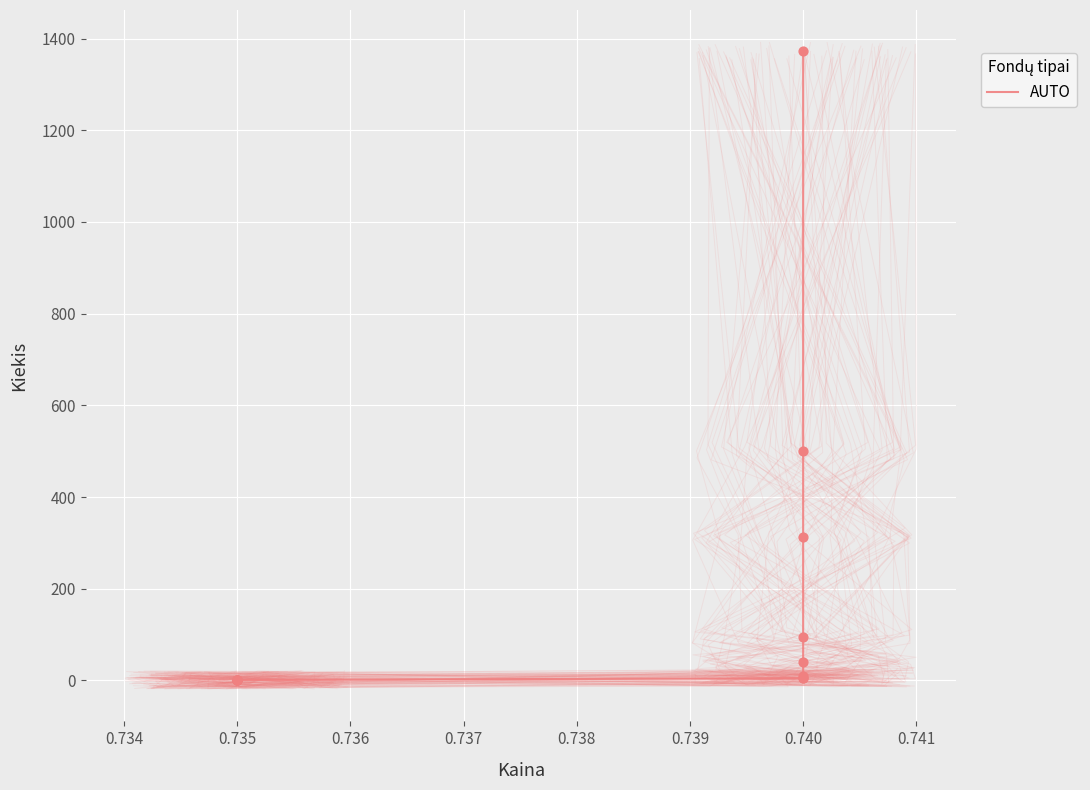

What is the change in value from 10 to 11?

+187